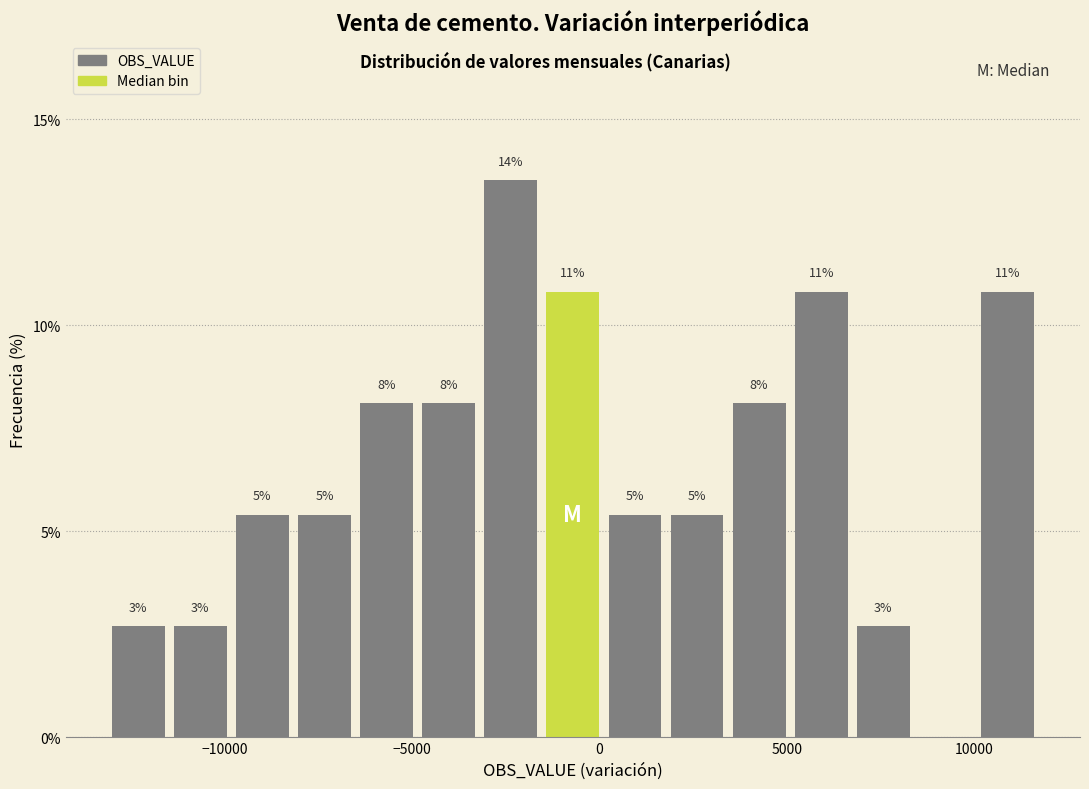

Read against the x-axis, roughly where is the centre of the tallest bar?

-2500